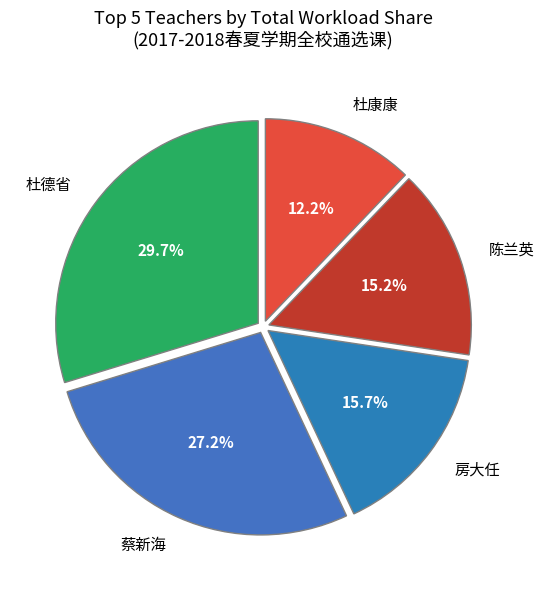

Count the number of slices in the pie.

5